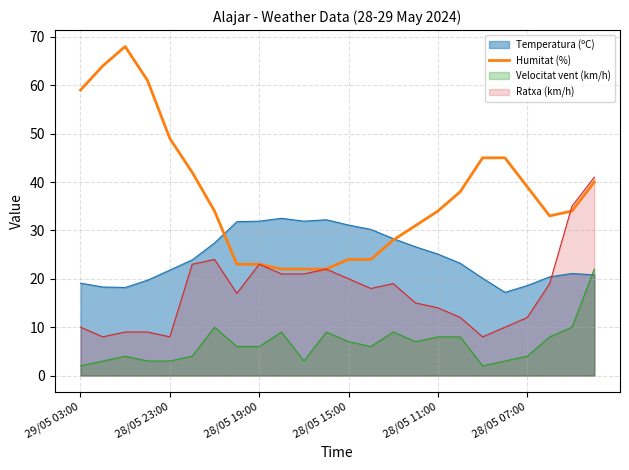

The value of Humitat (%) at 28/05 15:00 is 24.0. True or false?

True